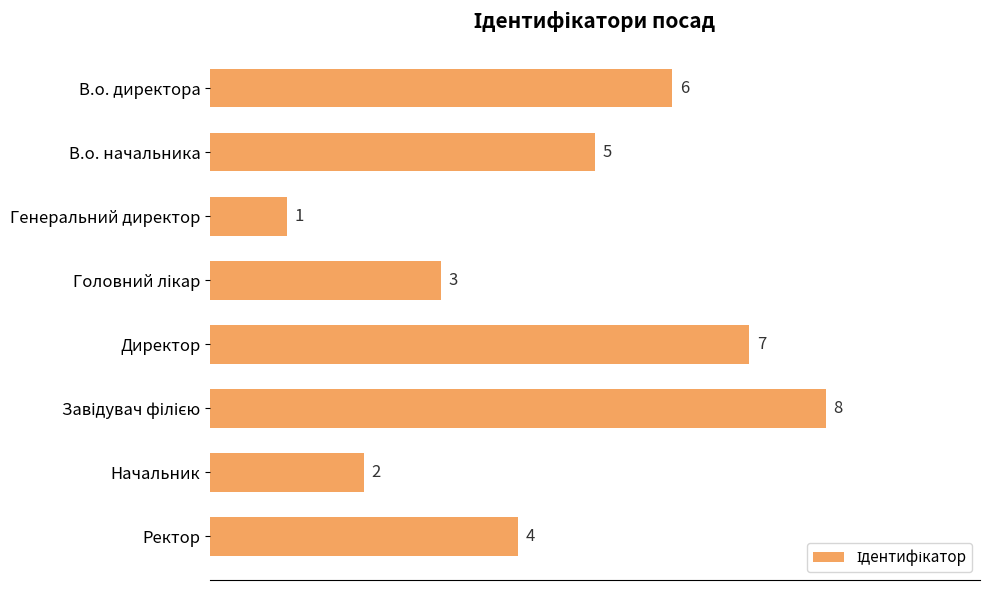

What is the difference between the second highest and second lowest values?

5